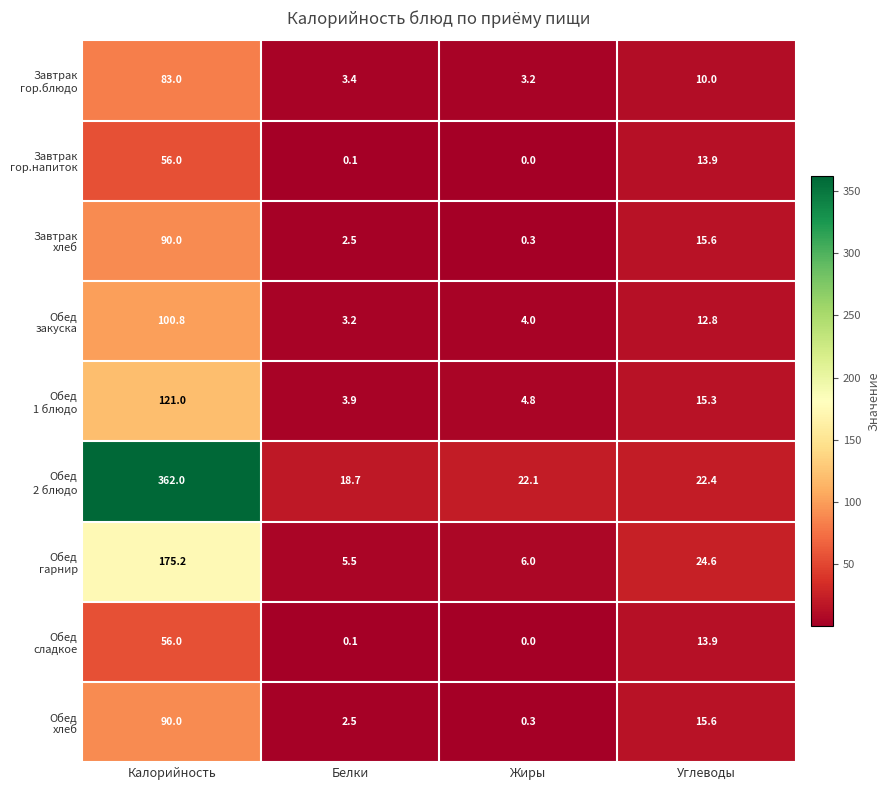

At which category does the chart reach its peak across all series?

Калорийность